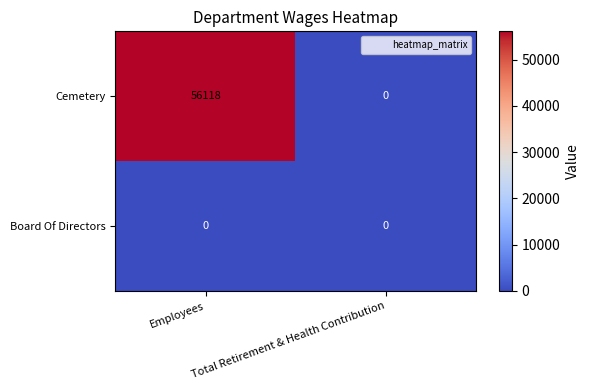

Rank the series by their maximum value, from highest to lowest.

Cemetery, Board Of Directors